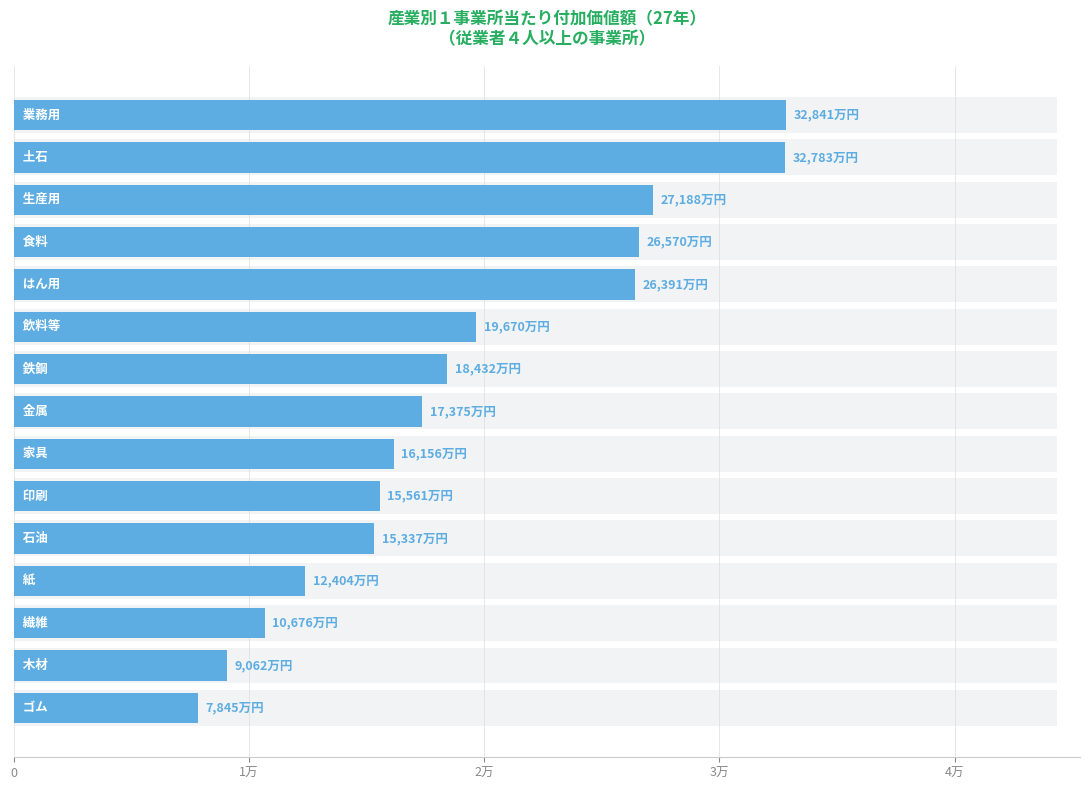

How many bars are there in total?

15